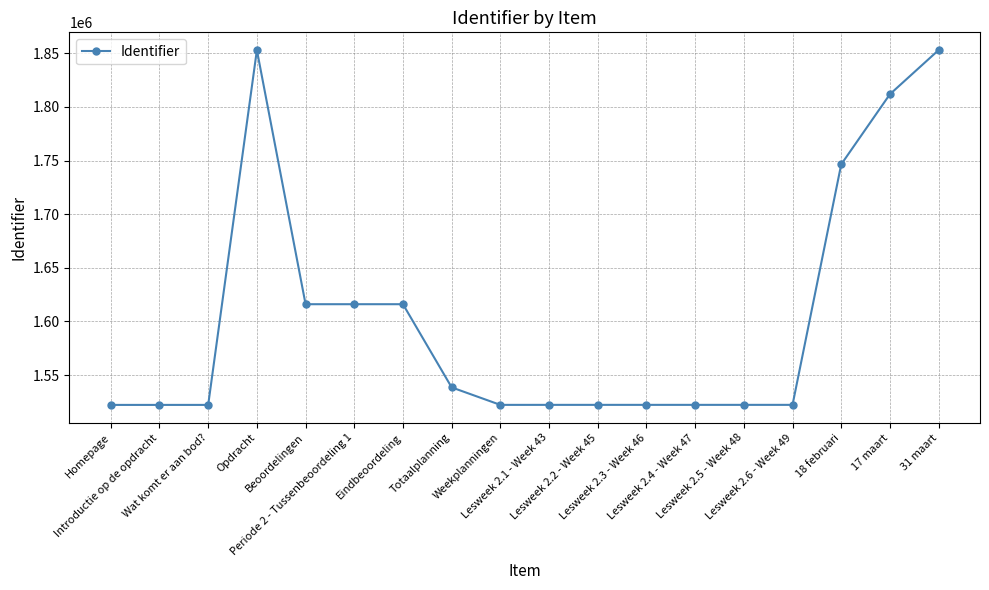

What is the average value?

1604092